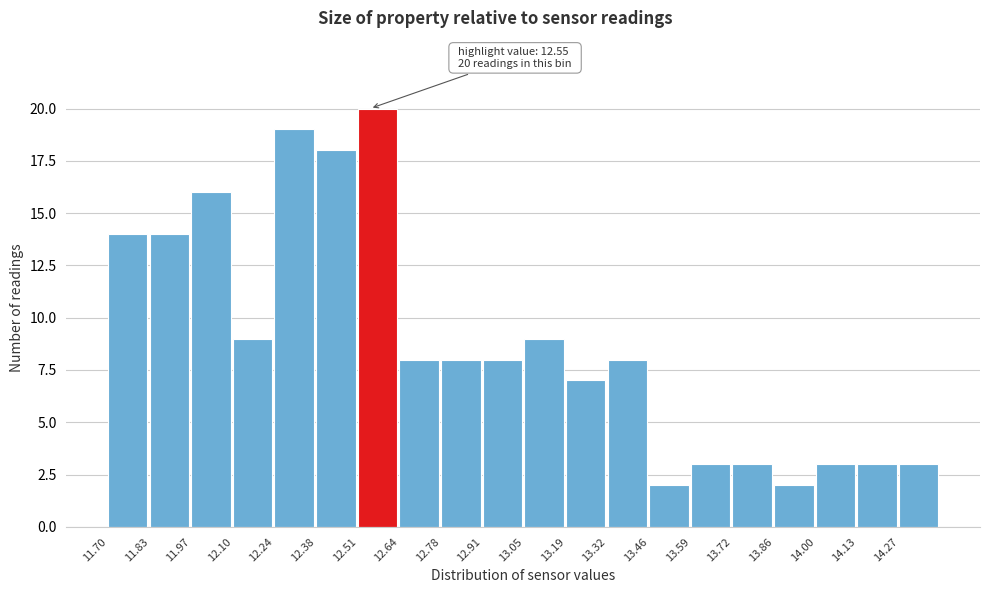

Over which range of the x-axis is the bar tallest?

12.510 to 12.645